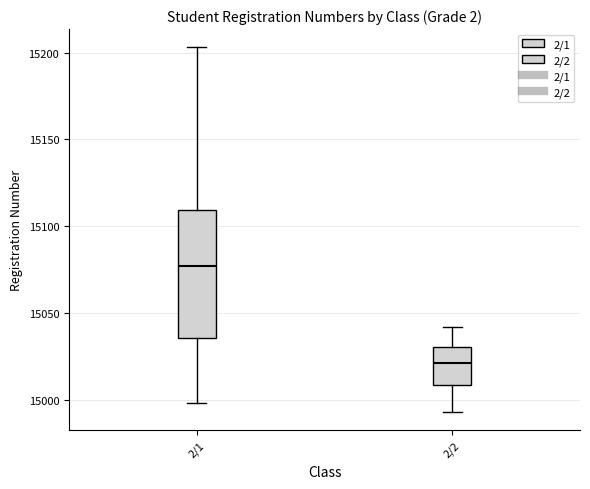

Comparing the boxes themselves (not the whiskers), which one is the tallest?

2/1